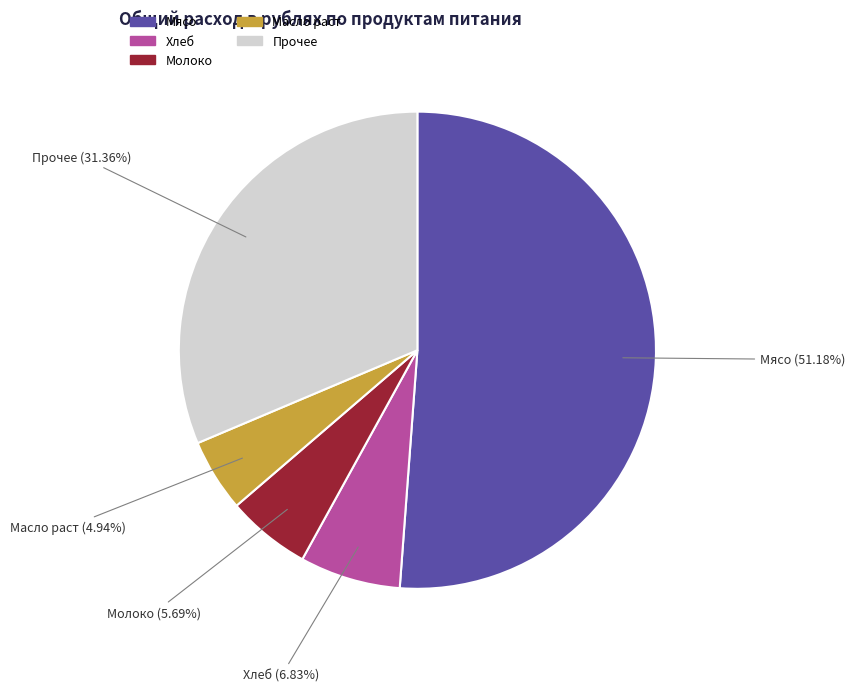

Which slice is the smallest?

Масло раст